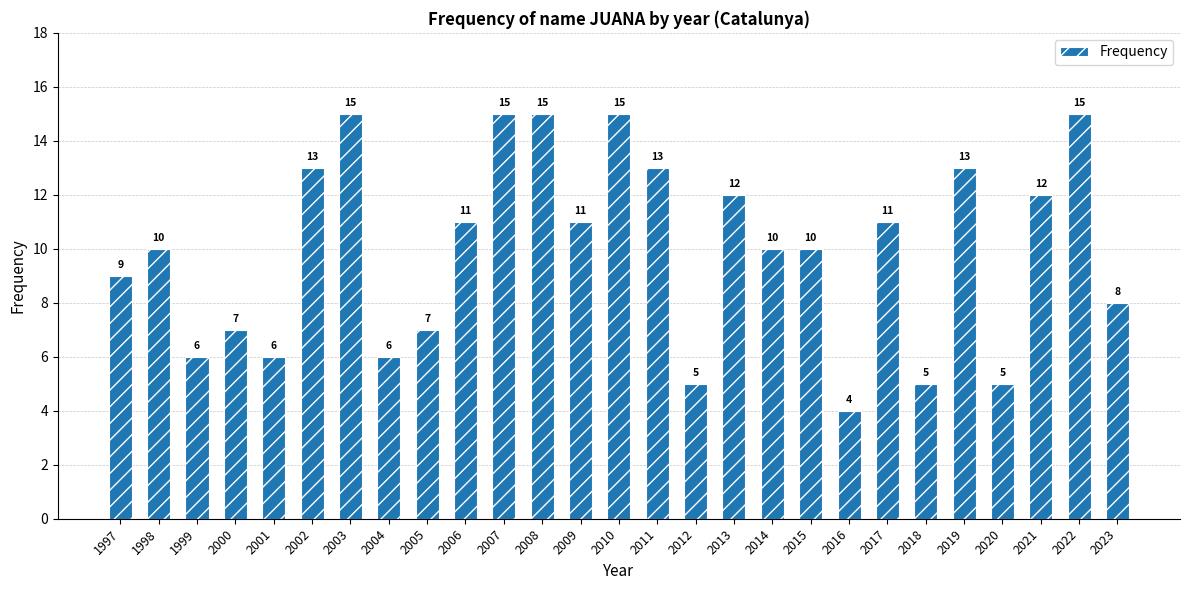

What is the smallest value displayed?

4